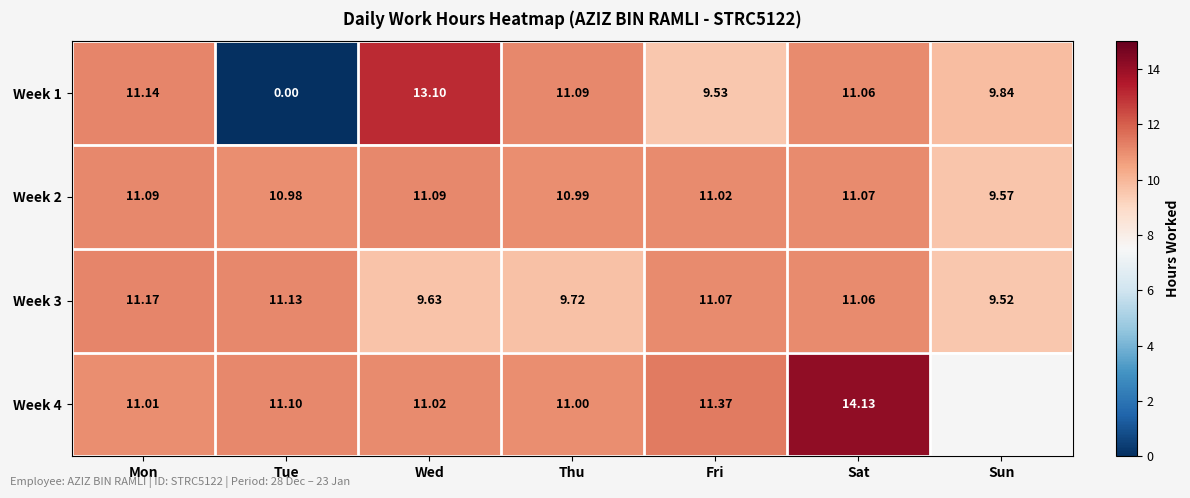

The Week 1 series shows 11.1 at Sat. True or false?

True